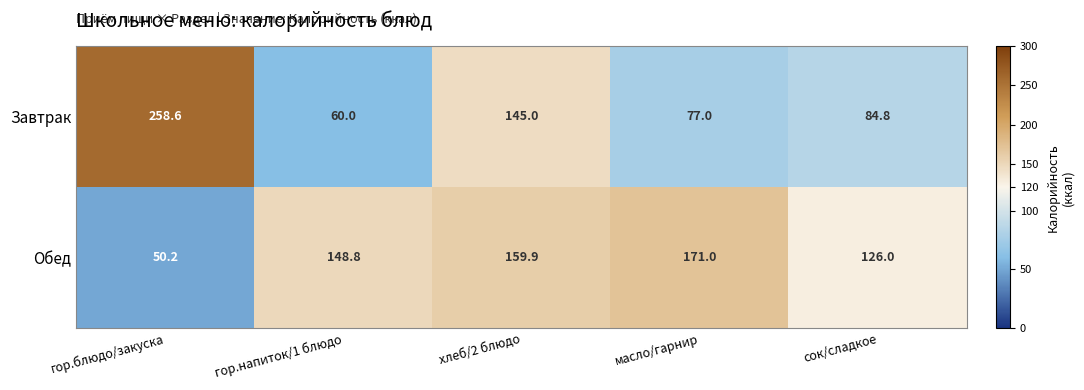

The value of Завтрак at гор.напиток/1 блюдо is 60.0. True or false?

True